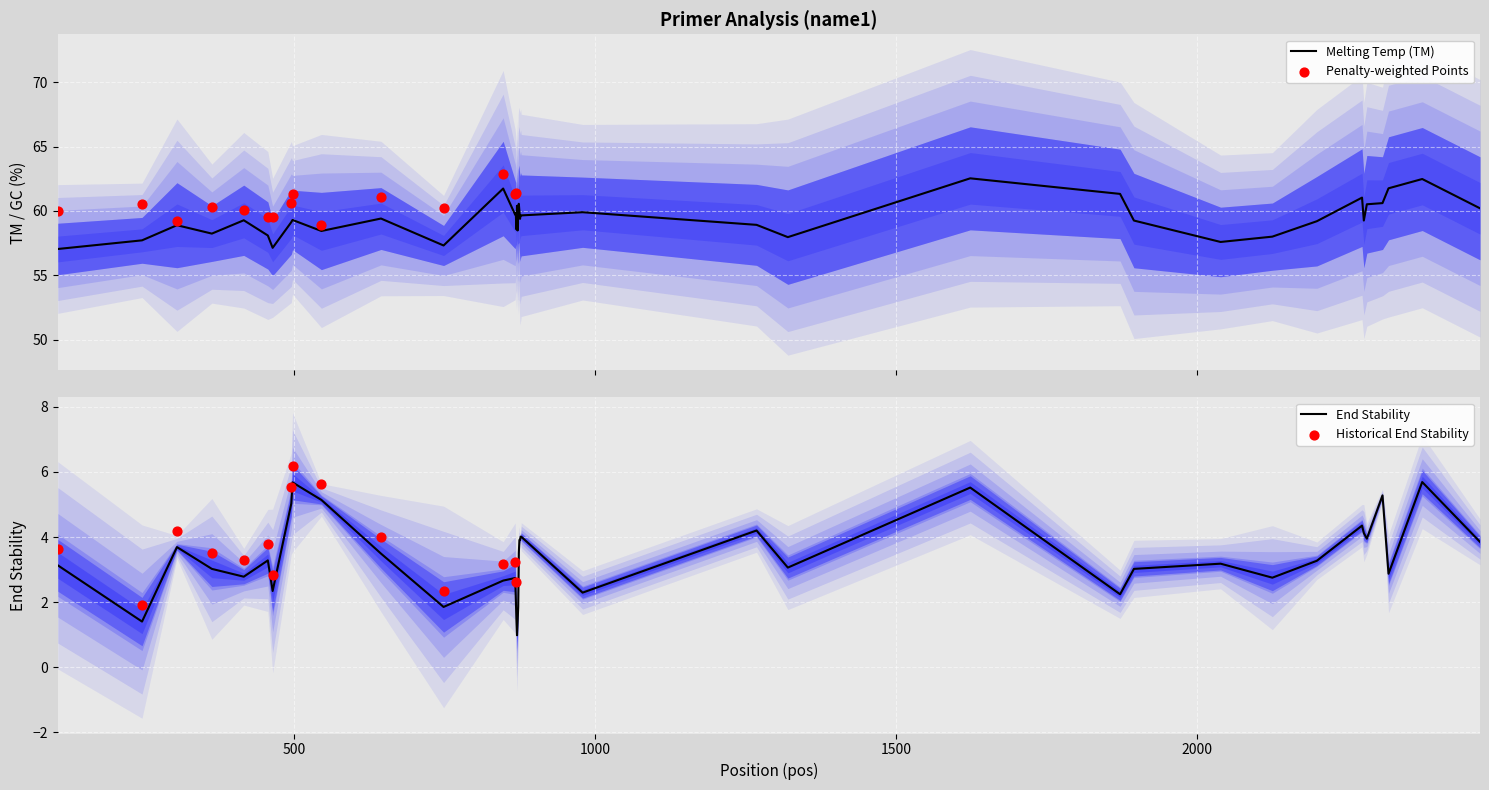

Is the value of END_STABILITY at 24 greater than the value of TM at 6?

No